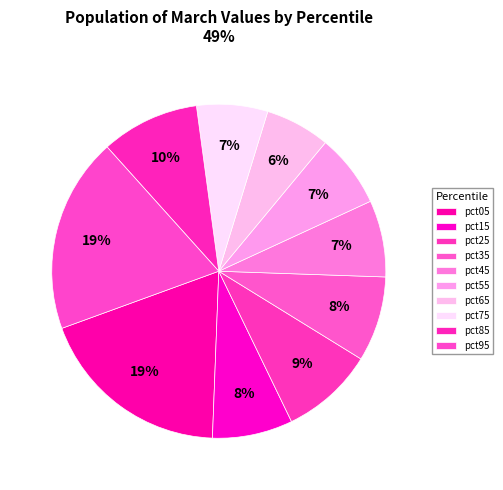

How many segments does this pie chart have?

10